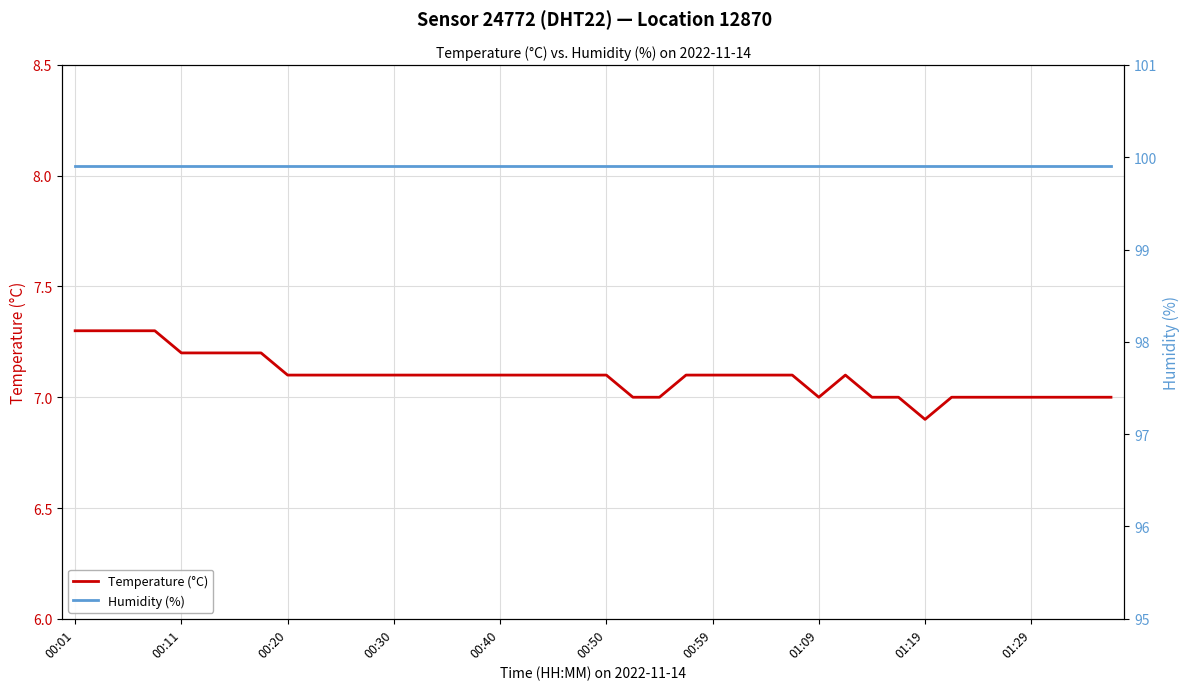

At which category does the chart reach its minimum across all series?

01:19